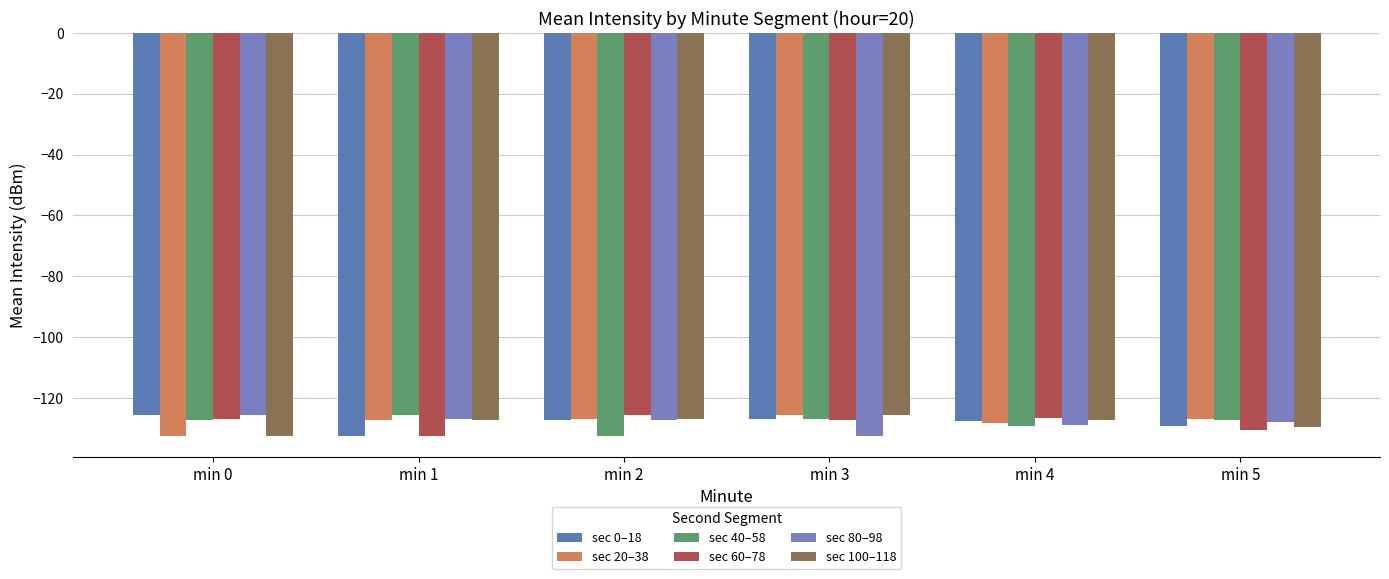

Read the sec 60–78 value at min 2.

-125.4